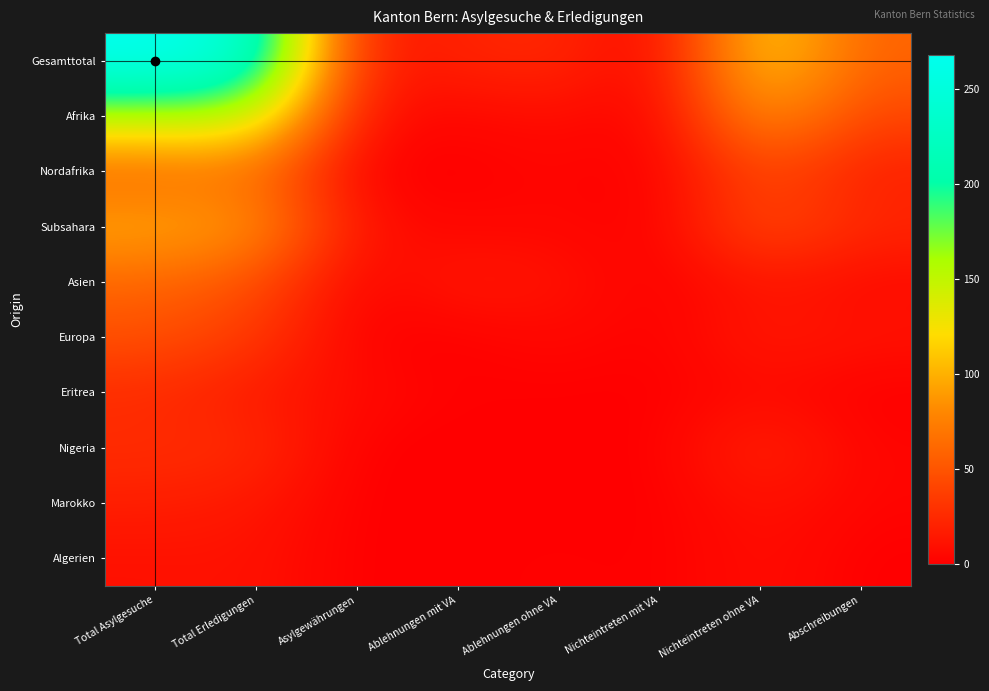

Reading left to right, list all the values displayed in this chart.

Gesamttotal: Total Asylgesuche=268	Total Erledigungen=240	Asylgewährungen=14	Ablehnungen mit VA=20	Ablehnungen ohne VA=26	Nichteintreten mit VA=0	Nichteintreten ohne VA=122	Abschreibungen=58
Afrika: Total Asylgesuche=155	Total Erledigungen=154	Asylgewährungen=11	Ablehnungen mit VA=3	Ablehnungen ohne VA=9	Nichteintreten mit VA=0	Nichteintreten ohne VA=90	Abschreibungen=41
Nordafrika: Total Asylgesuche=58	Total Erledigungen=66	Asylgewährungen=0	Ablehnungen mit VA=0	Ablehnungen ohne VA=4	Nichteintreten mit VA=0	Nichteintreten ohne VA=44	Abschreibungen=18
Subsahara: Total Asylgesuche=97	Total Erledigungen=88	Asylgewährungen=11	Ablehnungen mit VA=3	Ablehnungen ohne VA=5	Nichteintreten mit VA=0	Nichteintreten ohne VA=46	Abschreibungen=23
Asien: Total Asylgesuche=60	Total Erledigungen=47	Asylgewährungen=1	Ablehnungen mit VA=16	Ablehnungen ohne VA=11	Nichteintreten mit VA=0	Nichteintreten ohne VA=13	Abschreibungen=6
Europa: Total Asylgesuche=48	Total Erledigungen=34	Asylgewährungen=1	Ablehnungen mit VA=0	Ablehnungen ohne VA=6	Nichteintreten mit VA=0	Nichteintreten ohne VA=16	Abschreibungen=11
Eritrea: Total Asylgesuche=25	Total Erledigungen=15	Asylgewährungen=7	Ablehnungen mit VA=1	Ablehnungen ohne VA=1	Nichteintreten mit VA=0	Nichteintreten ohne VA=6	Abschreibungen=0
Nigeria: Total Asylgesuche=27	Total Erledigungen=26	Asylgewährungen=0	Ablehnungen mit VA=0	Ablehnungen ohne VA=0	Nichteintreten mit VA=0	Nichteintreten ohne VA=23	Abschreibungen=3
Marokko: Total Asylgesuche=18	Total Erledigungen=14	Asylgewährungen=0	Ablehnungen mit VA=0	Ablehnungen ohne VA=0	Nichteintreten mit VA=0	Nichteintreten ohne VA=11	Abschreibungen=3
Algerien: Total Asylgesuche=10	Total Erledigungen=11	Asylgewährungen=0	Ablehnungen mit VA=0	Ablehnungen ohne VA=2	Nichteintreten mit VA=0	Nichteintreten ohne VA=9	Abschreibungen=0